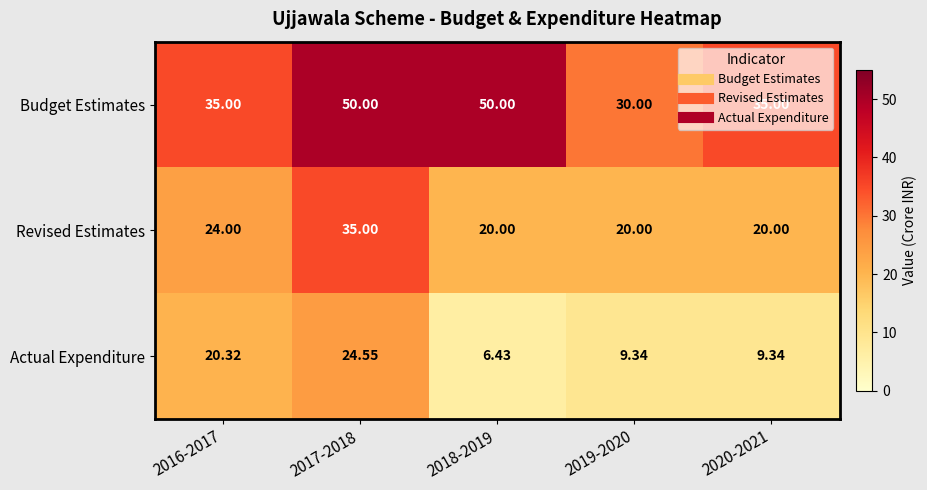

Which series has the widest spread of values?

Budget Estimates